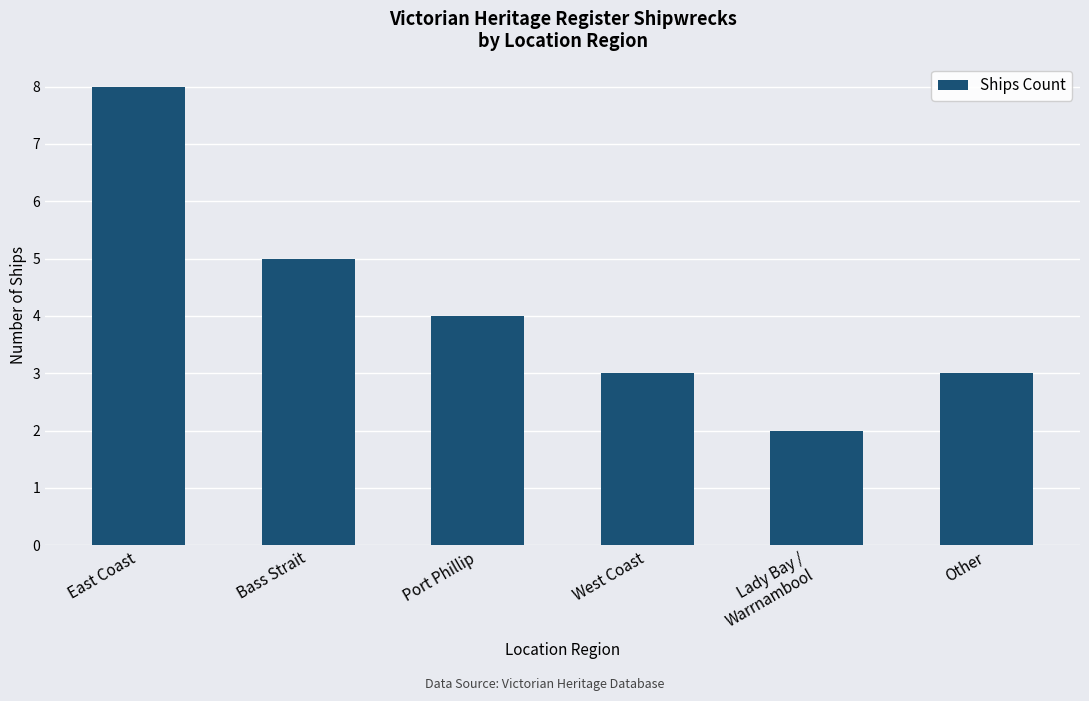

Approximately how many times larger is the value at Lady Bay /
Warrnambool compared to Port Phillip?

0.5